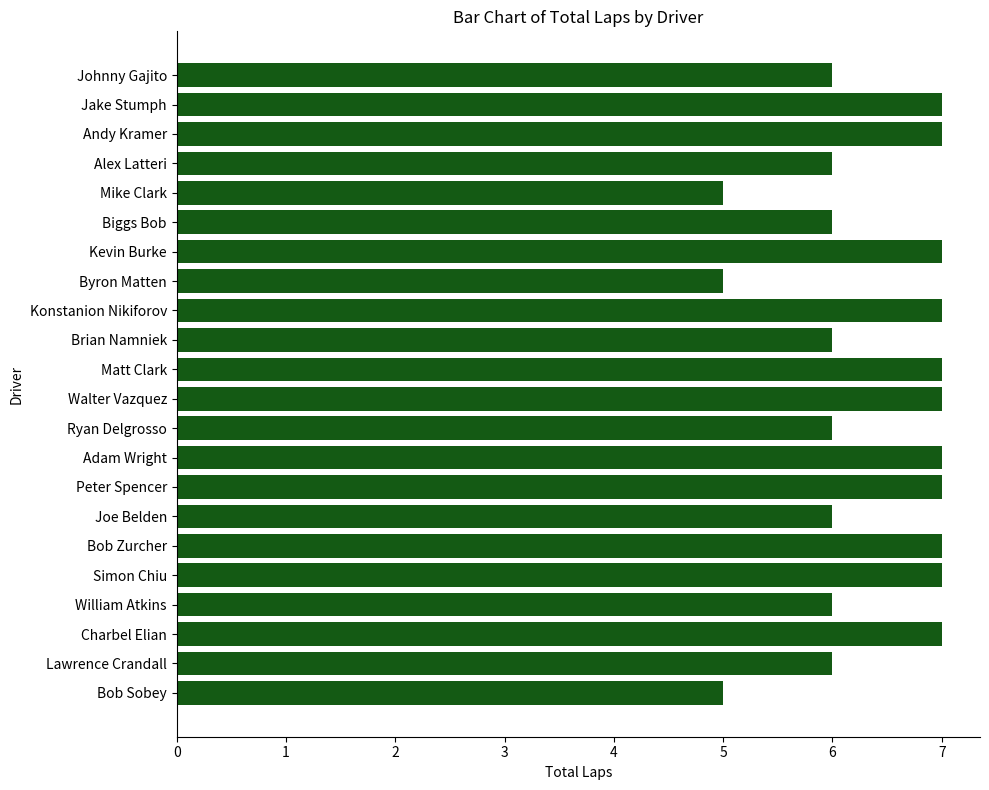

What is the maximum value shown in the chart?

7